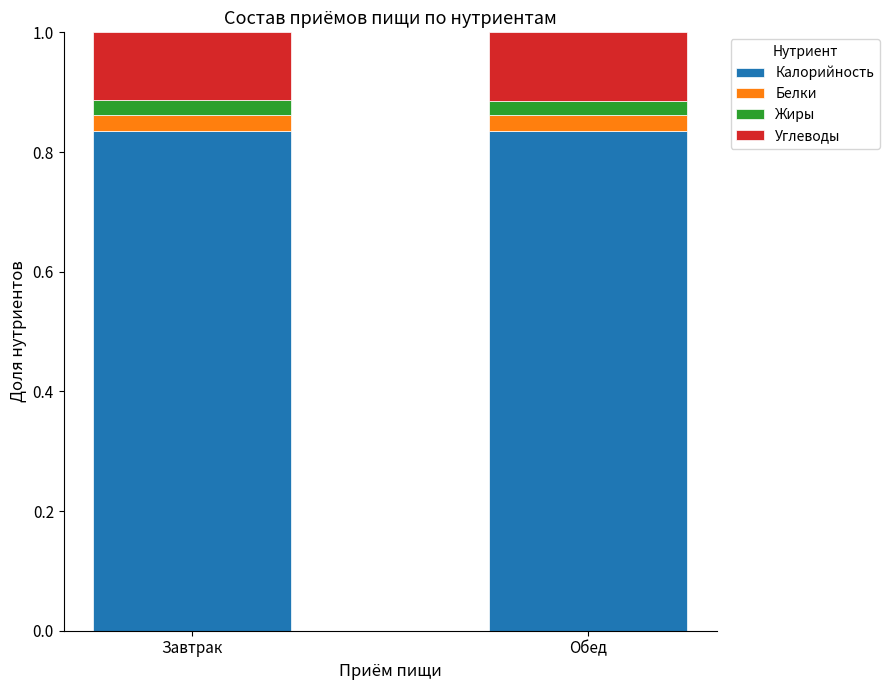

True or false: Калорийность has a value of 1.4 at Обед.

False